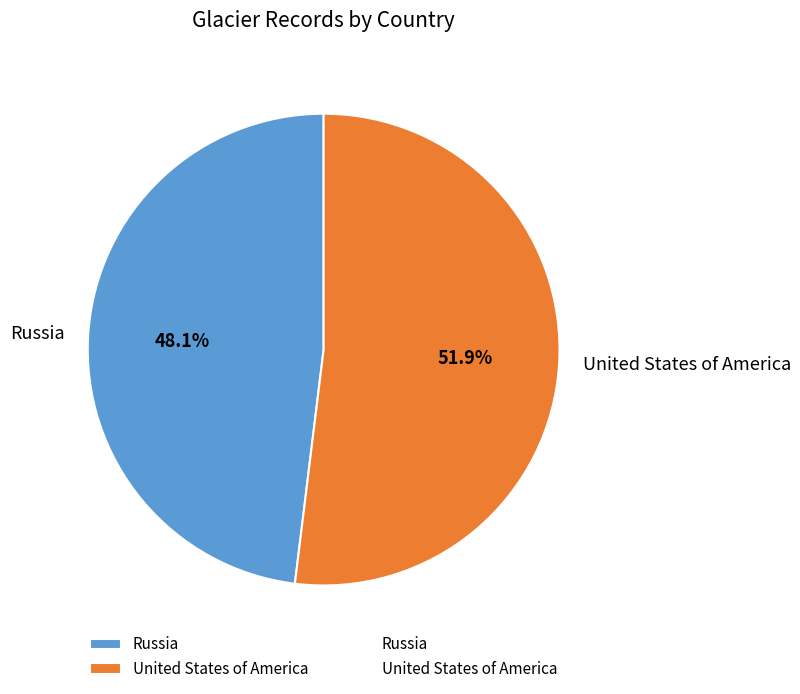

To the nearest percent, what is the combined percentage of United States of America and Russia?

100%